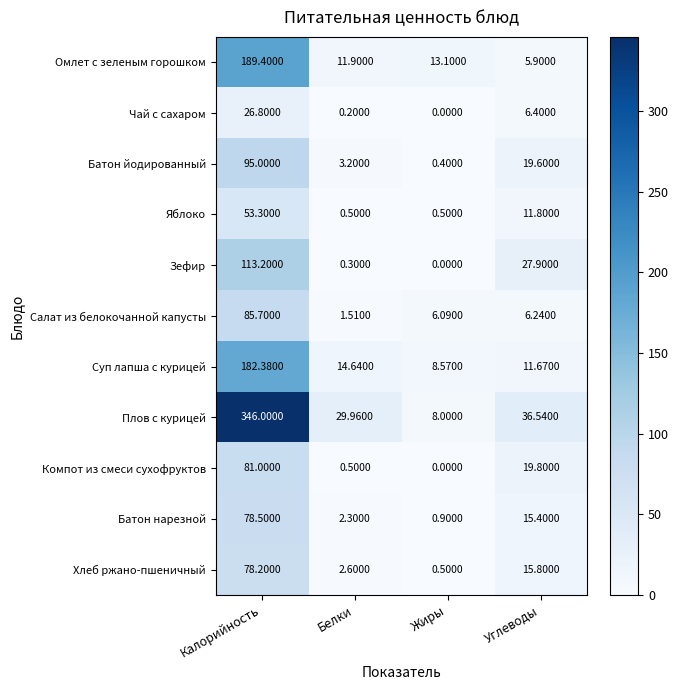

List the series in order of their peak value, lowest first.

Чай с сахаром, Яблоко, Хлеб ржано-пшеничный, Батон нарезной, Компот из смеси сухофруктов, Салат из белокочанной капусты, Батон йодированный, Зефир, Суп лапша с курицей, Омлет с зеленым горошком, Плов с курицей